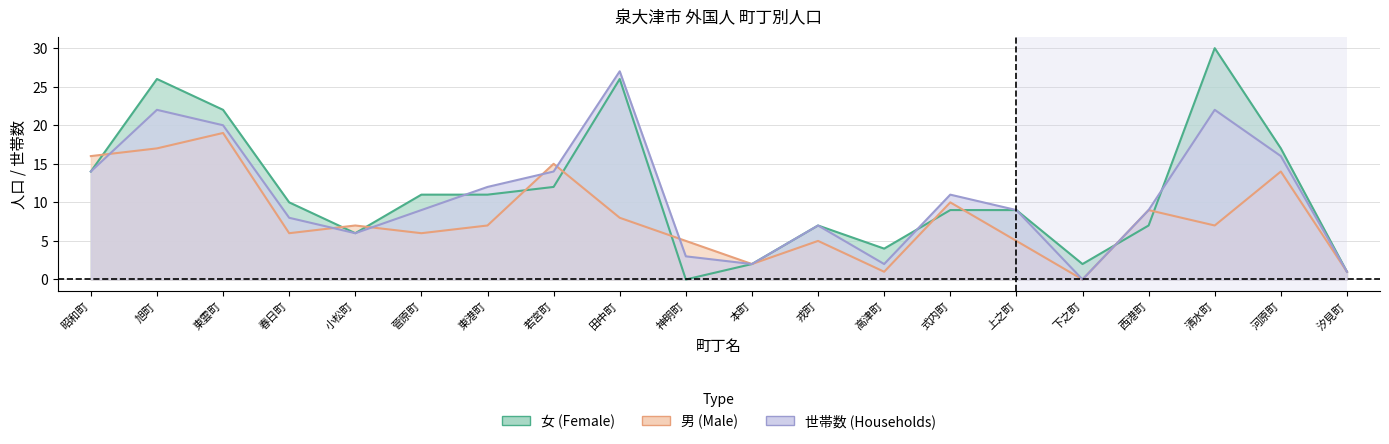

List the series in order of their overall mean, highest first.

女, 世帯数, 男